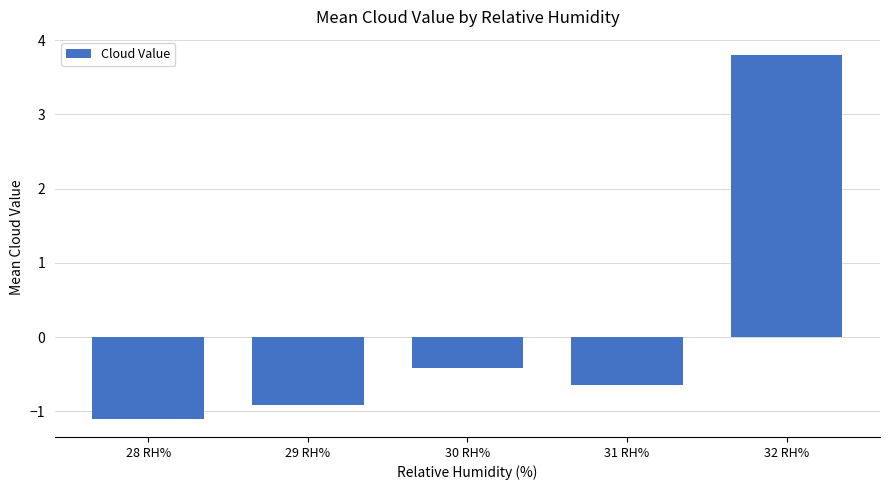

How many positive values are there?

1